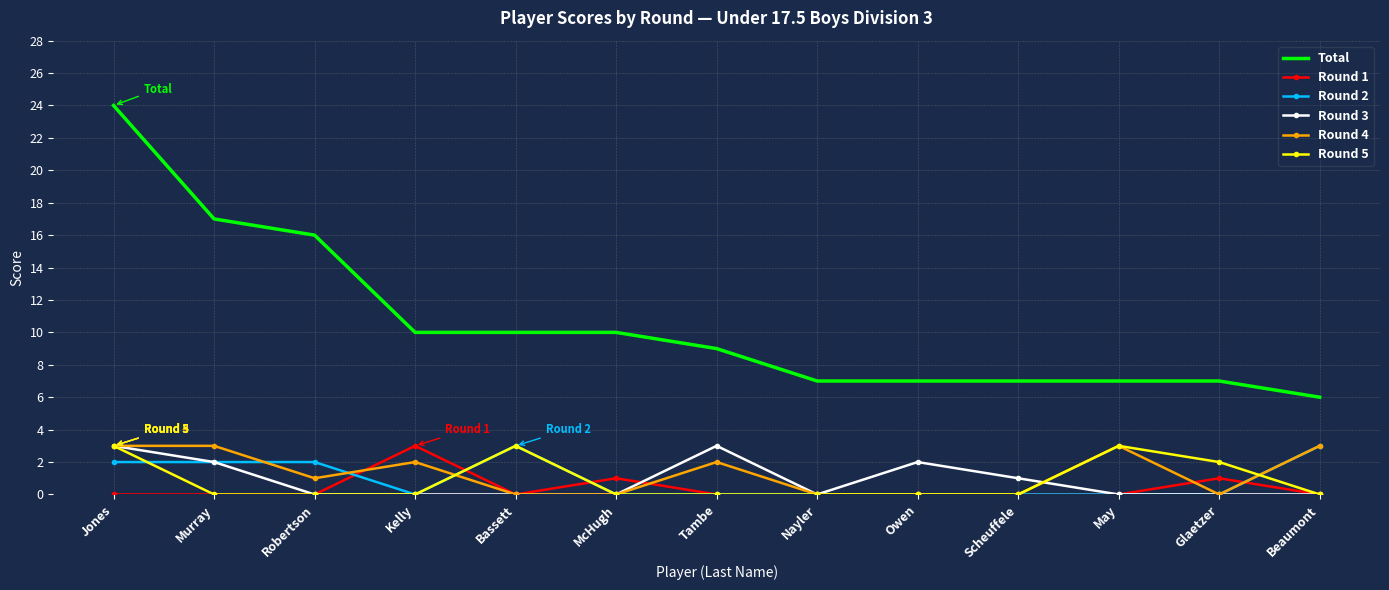

What is the total value across all series at Beaumont?

12